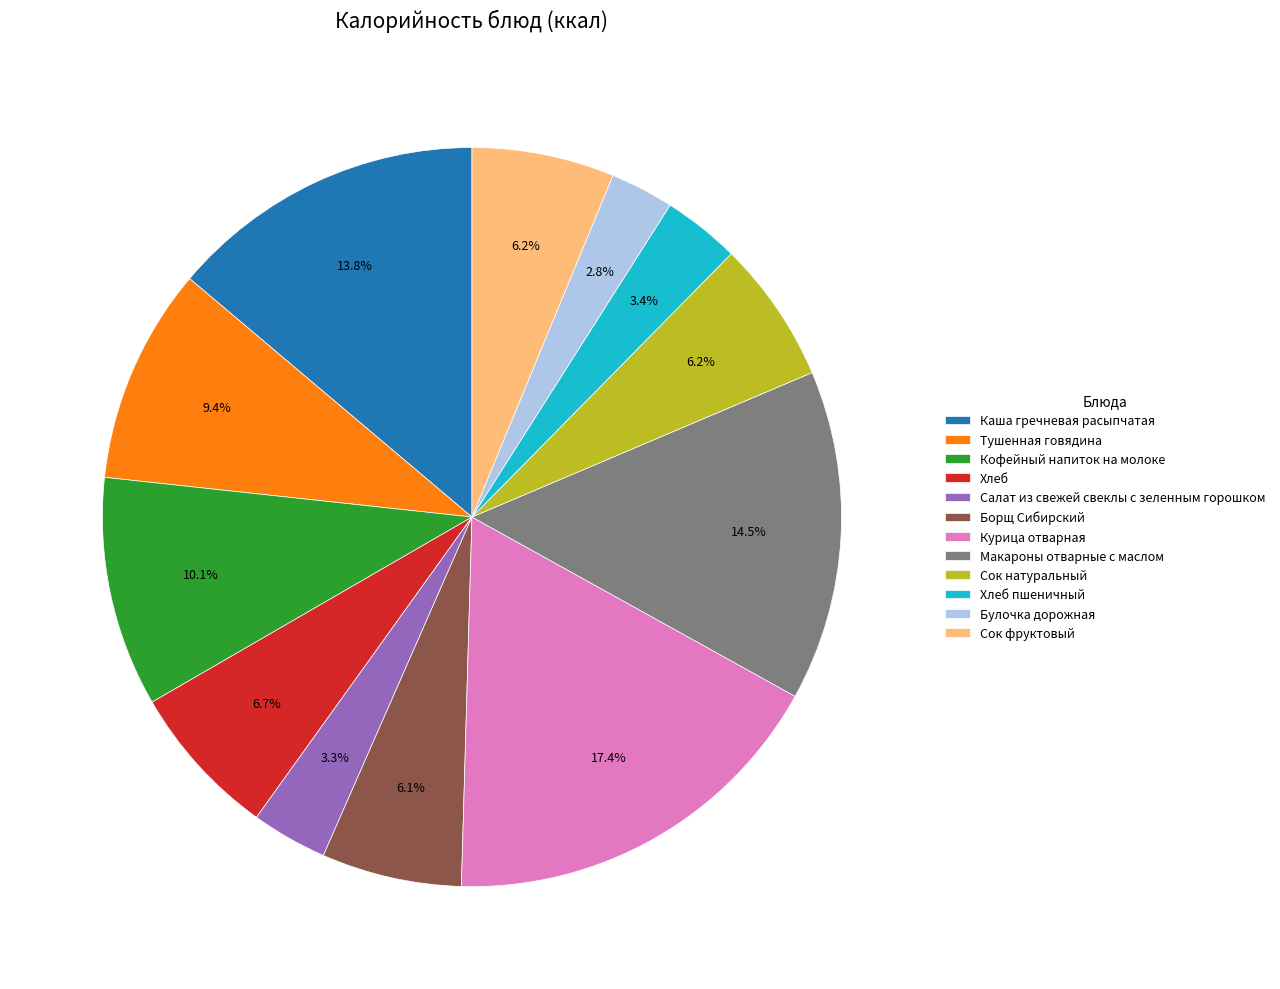

Is it true that Курица отварная is 5% of the pie?

False